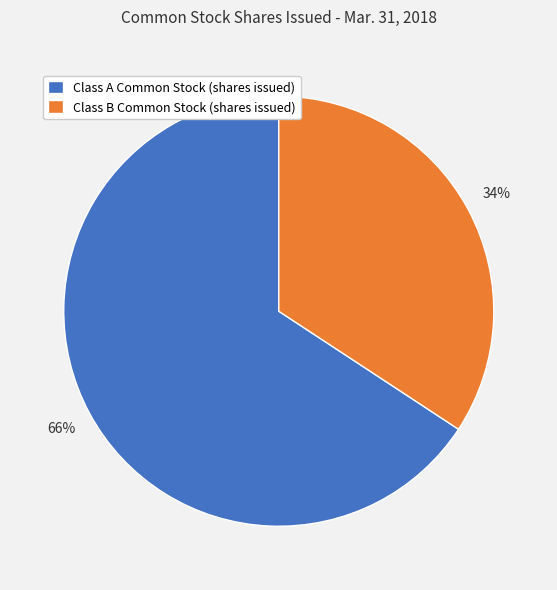

The Class B Common Stock (shares issued) slice represents 29% of the pie. True or false?

False